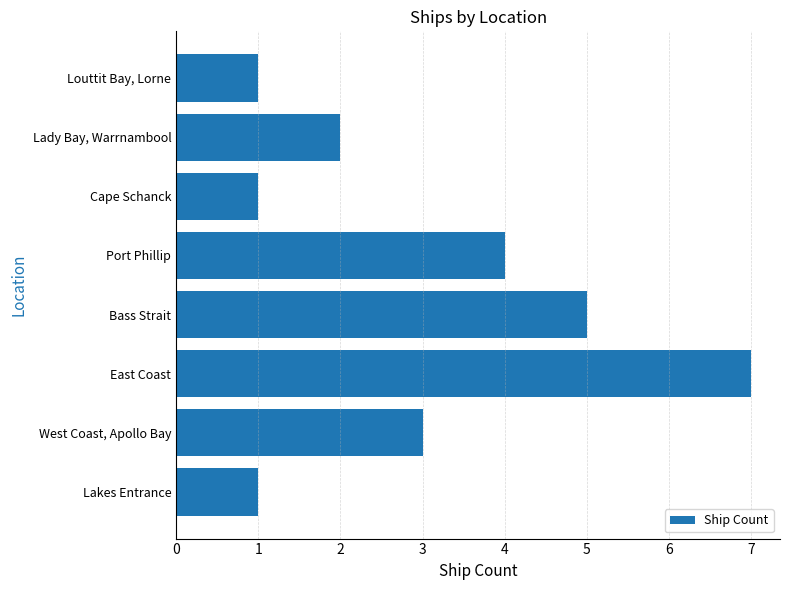

The chart shows a value of 6 at Port Phillip. True or false?

False